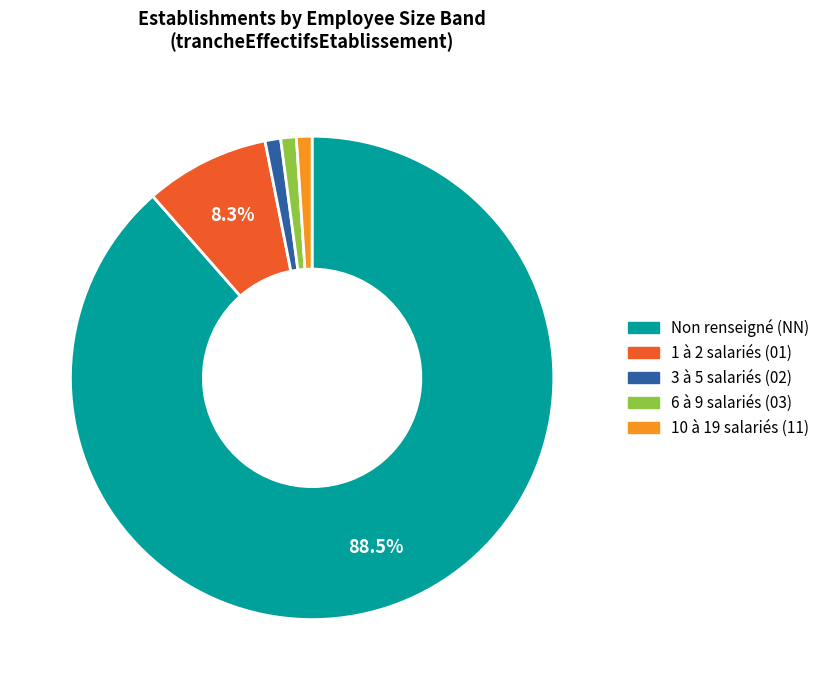

Is there a majority slice in this chart?

Yes